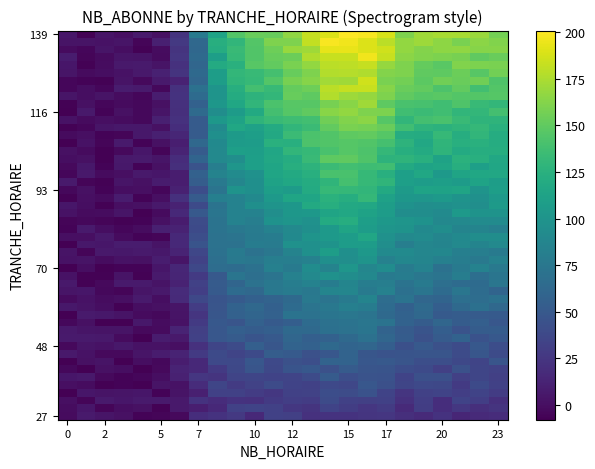

Reading left to right, extract all data points from this chart.

2: 0=0	1=0
3: 0=0	1=0
4: 0=0	1=0
5: 0=4	1=0
6: 0=21	1=0
7: 0=67	1=0
8: 0=105	1=0
9: 0=116	1=0
10: 0=121	1=0
11: 0=125	1=0
12: 0=132	1=0
13: 0=134	1=0
14: 0=138	1=0
15: 0=138	1=0
16: 0=139	1=0
17: 0=124	1=0
18: 0=107	1=0
19: 0=102	1=0
20: 0=103	1=0
21: 0=103	1=0
22: 0=103	1=0
23: 0=102	1=0
0: 0=0	1=0
1: 0=0	1=0